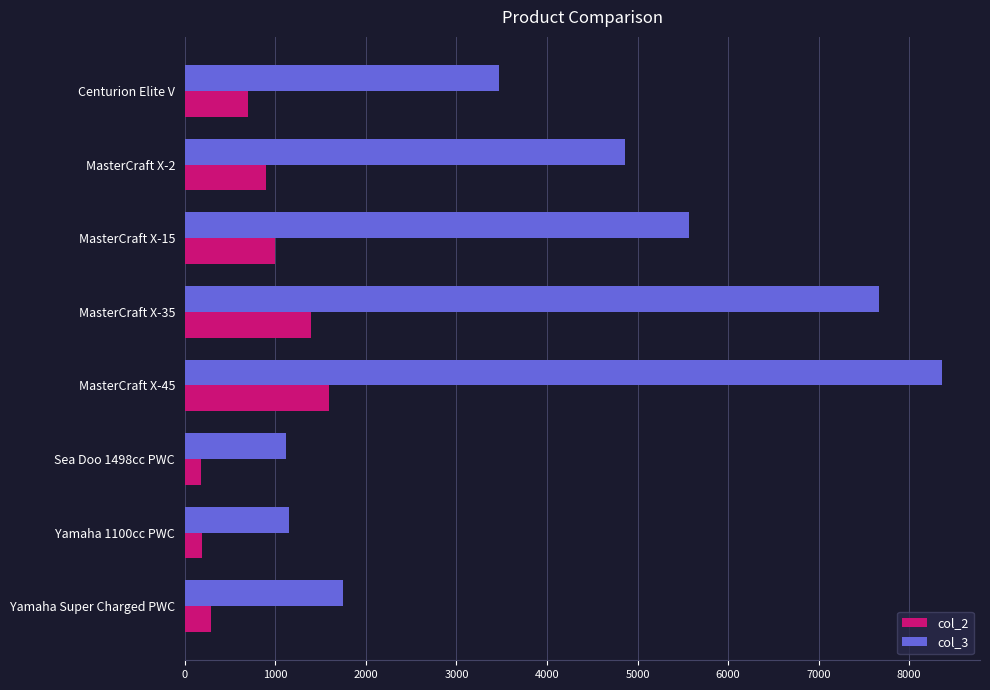

How many data points does each series have?

8